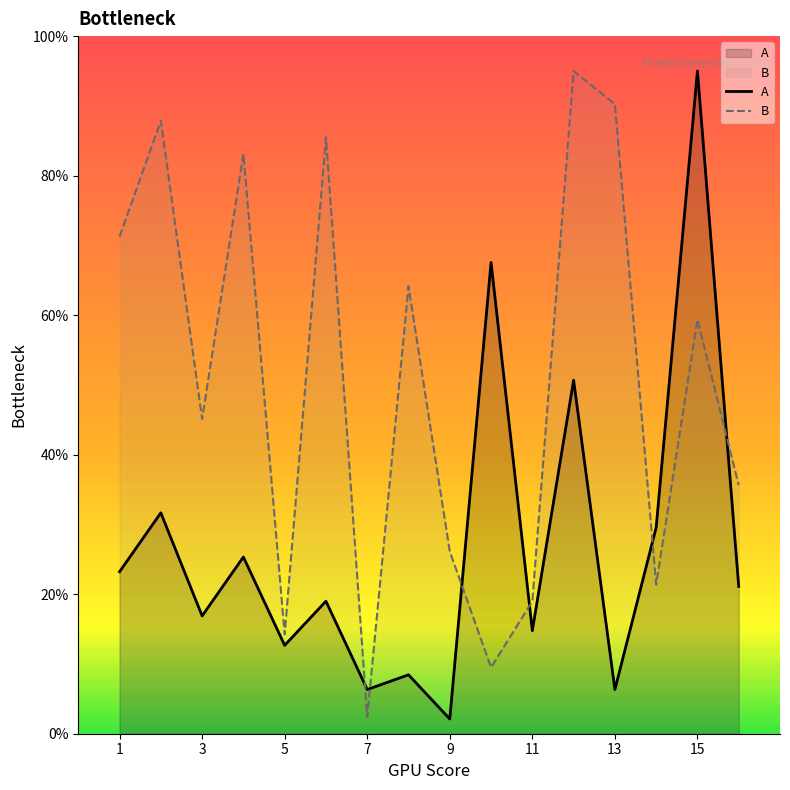

The A series shows 3.0 at 11. True or false?

False